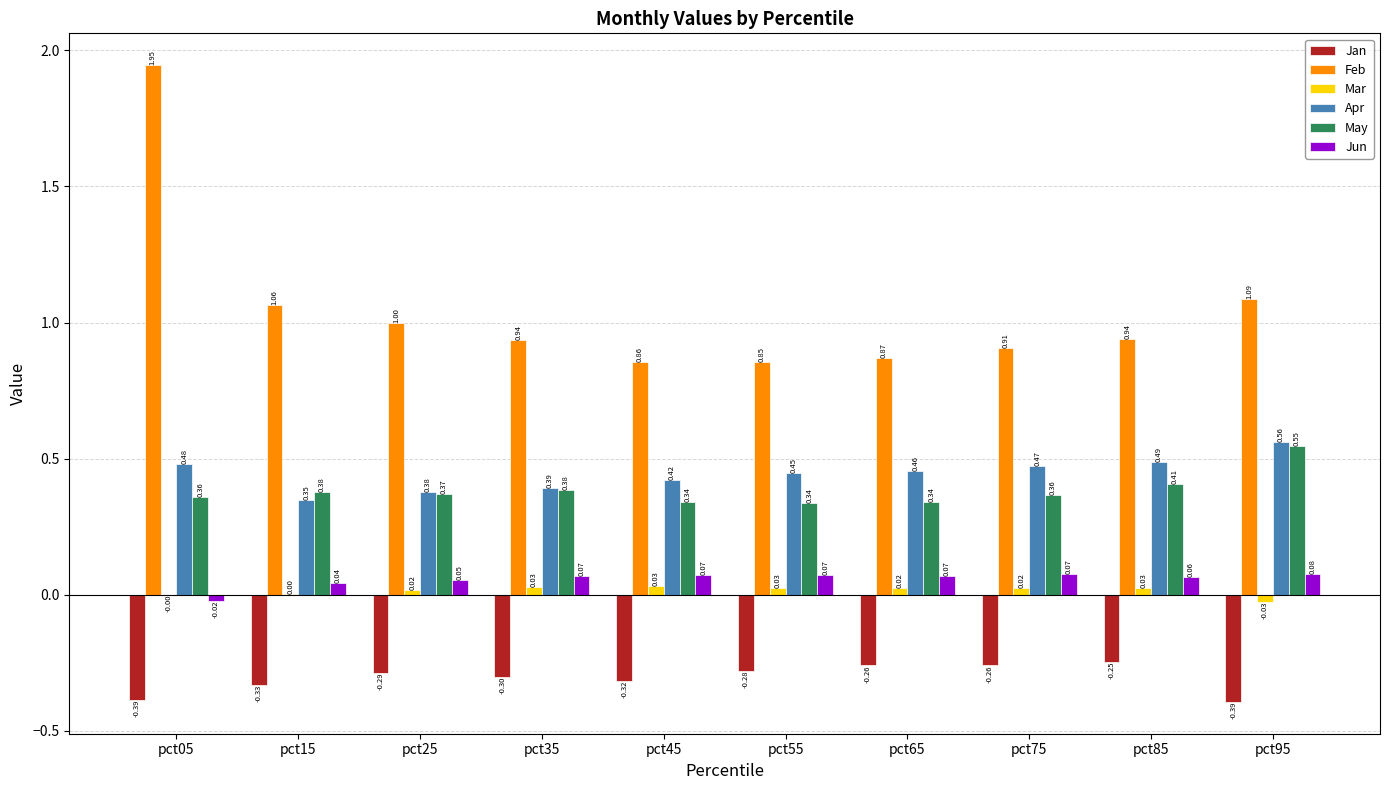

At which category is the sum across all series the highest?

pct05